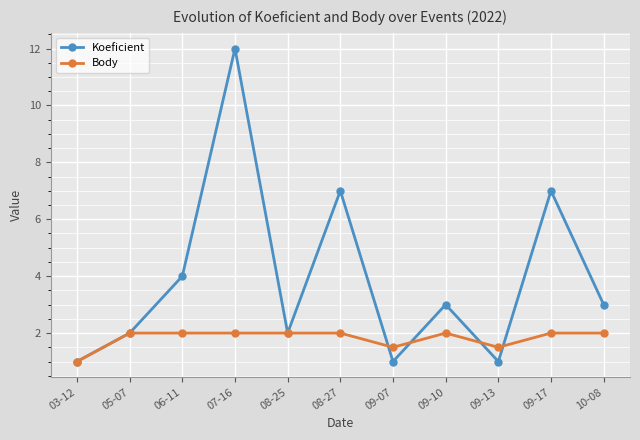

Reading left to right, extract all data points from this chart.

Koeficient: 03-12=1.0	05-07=2.0	06-11=4.0	07-16=12.0	08-25=2.0	08-27=7.0	09-07=1.0	09-10=3.0	09-13=1.0	09-17=7.0	10-08=3.0
Body: 03-12=1.0	05-07=2.0	06-11=2.0	07-16=2.0	08-25=2.0	08-27=2.0	09-07=1.5	09-10=2.0	09-13=1.5	09-17=2.0	10-08=2.0